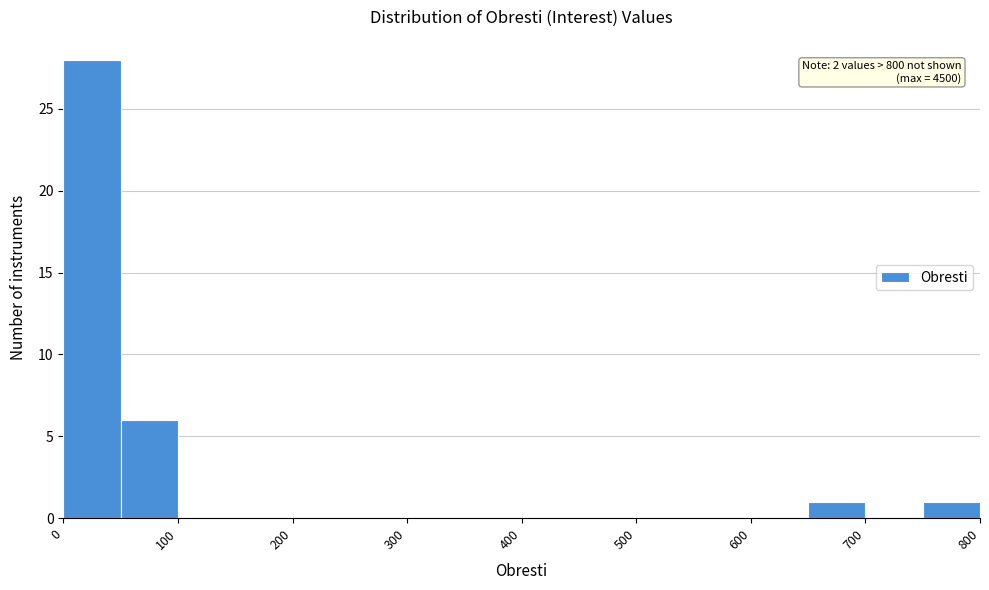

Over which range of the x-axis is the bar tallest?

0 to 50